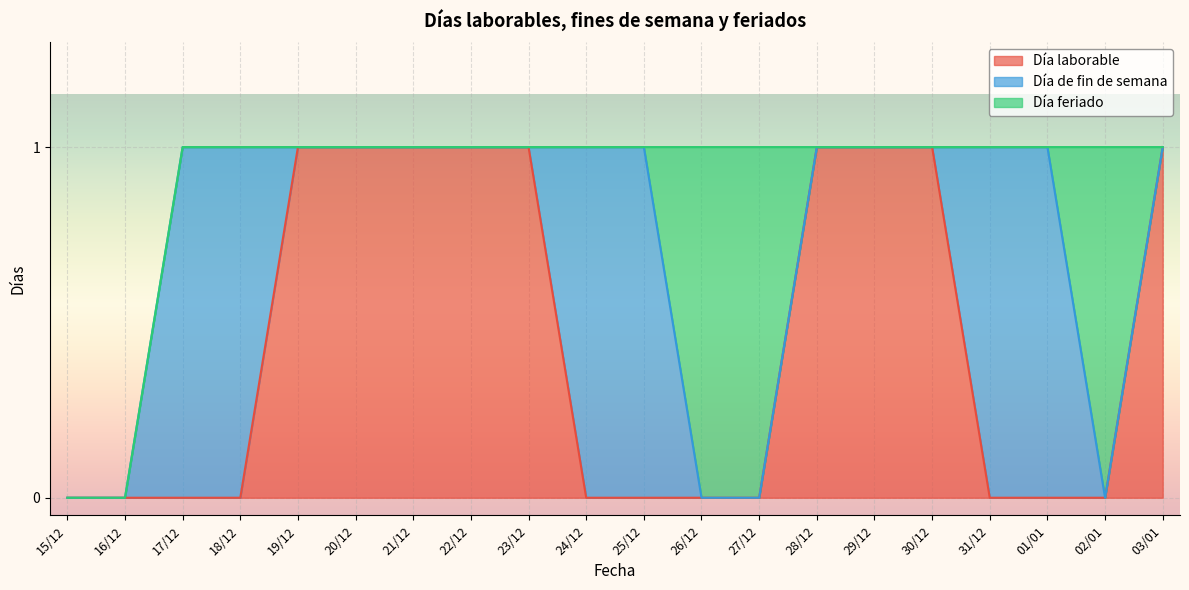

Rank the categories by Día de fin de semana value from lowest to highest.

15/12, 16/12, 19/12, 20/12, 21/12, 22/12, 23/12, 26/12, 27/12, 28/12, 29/12, 30/12, 02/01, 03/01, 17/12, 18/12, 24/12, 25/12, 31/12, 01/01